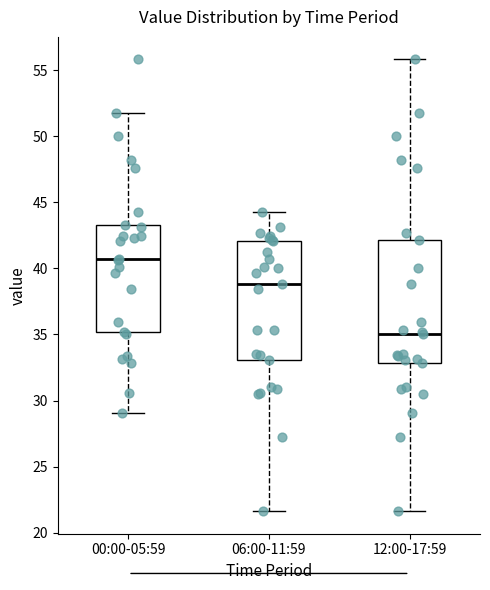

Where does the lower whisker of the box for 06:00-11:59 end on the y-axis? The values are not printed on the chart, so give them approximately, as read against the axis.

21.5